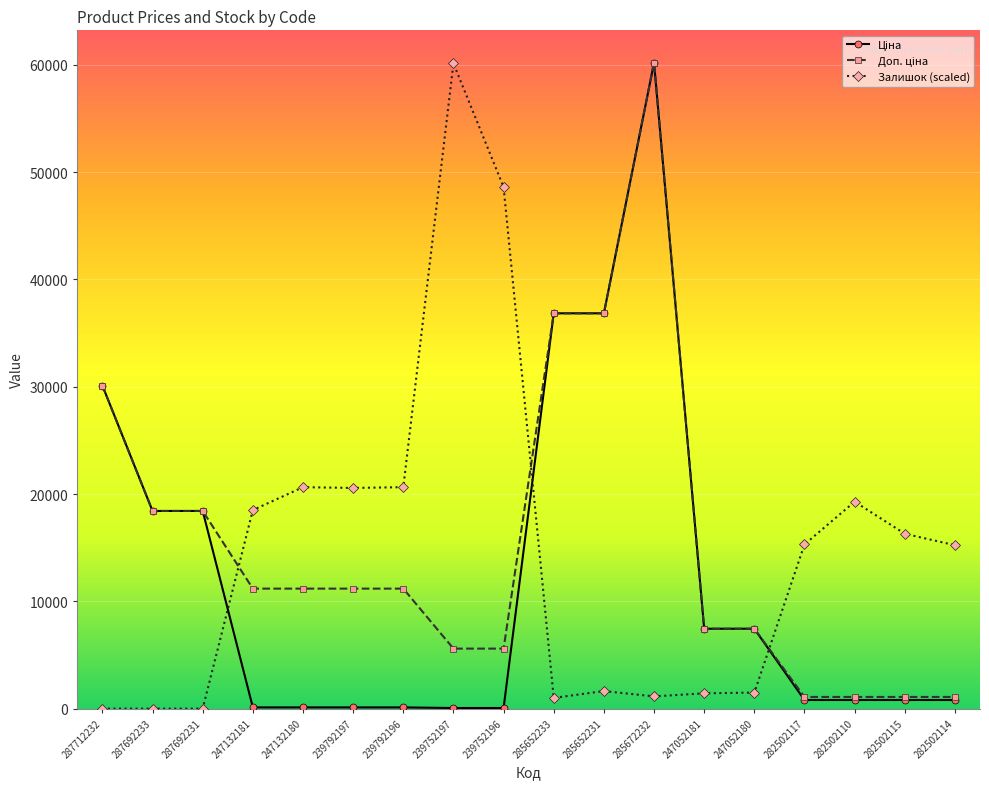

At how many categories does at least one series exceed 27647?

6